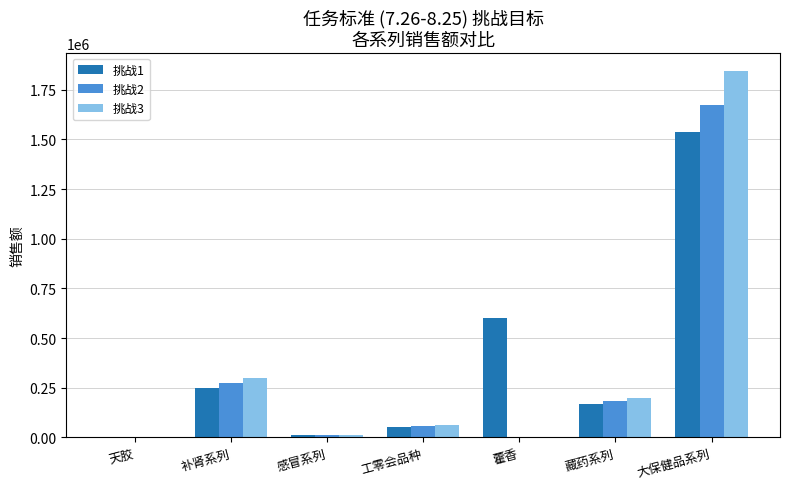

Which category has the highest value across all series?

大保健品系列